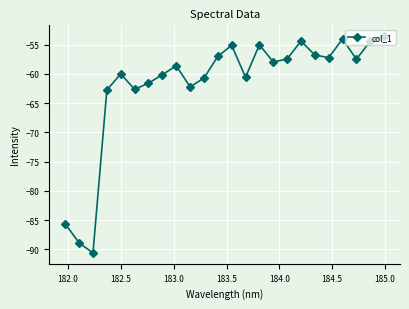

What is the difference between the maximum and second lowest values?

35.4